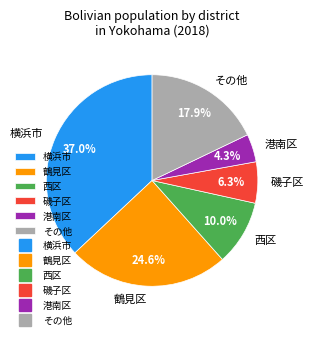

What is the smallest slice in the pie chart?

港南区